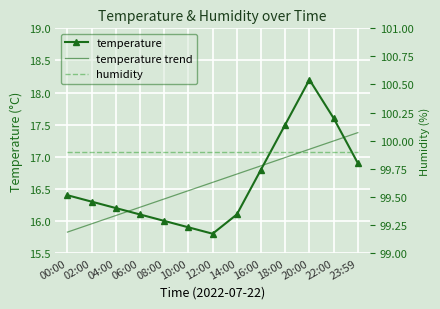

How many lines are shown in the chart?

3